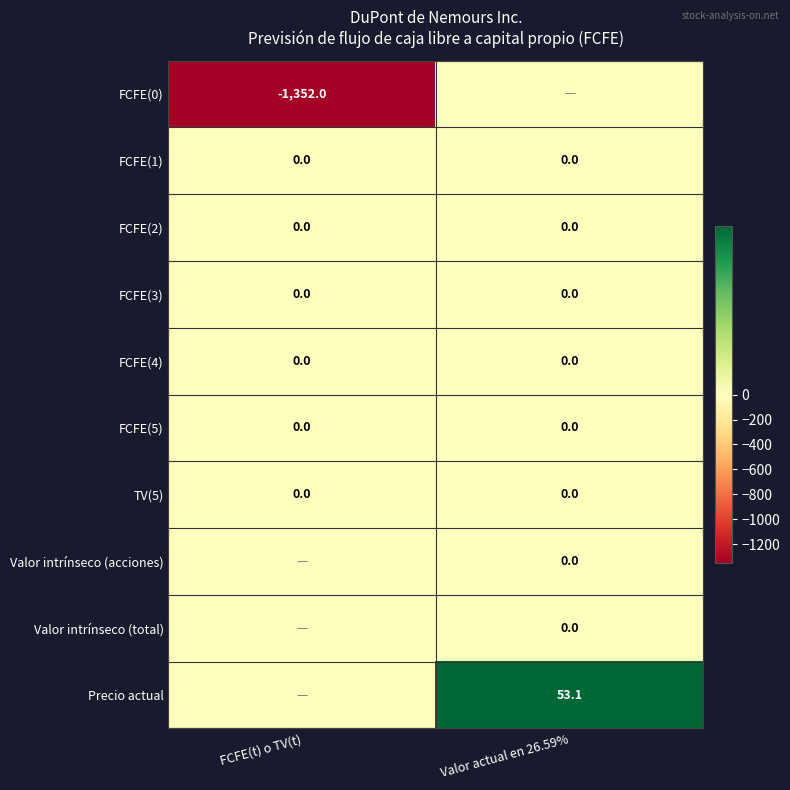

The FCFE(0) series shows -1352.0 at FCFE(t) o TV(t). True or false?

True